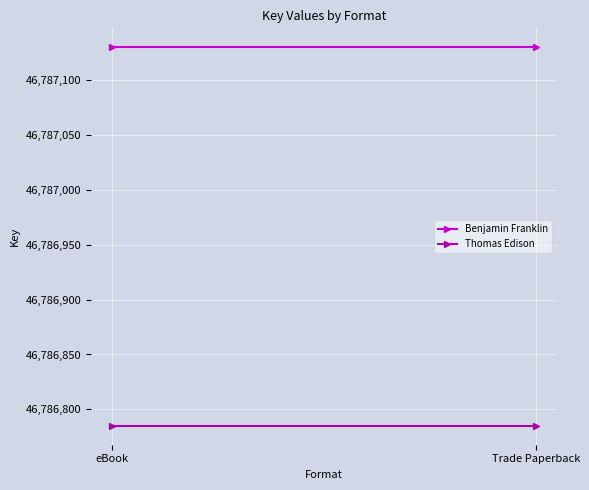

Reading left to right, extract all data points from this chart.

Benjamin Franklin: 46787130	46787130
Thomas Edison: 46786785	46786785